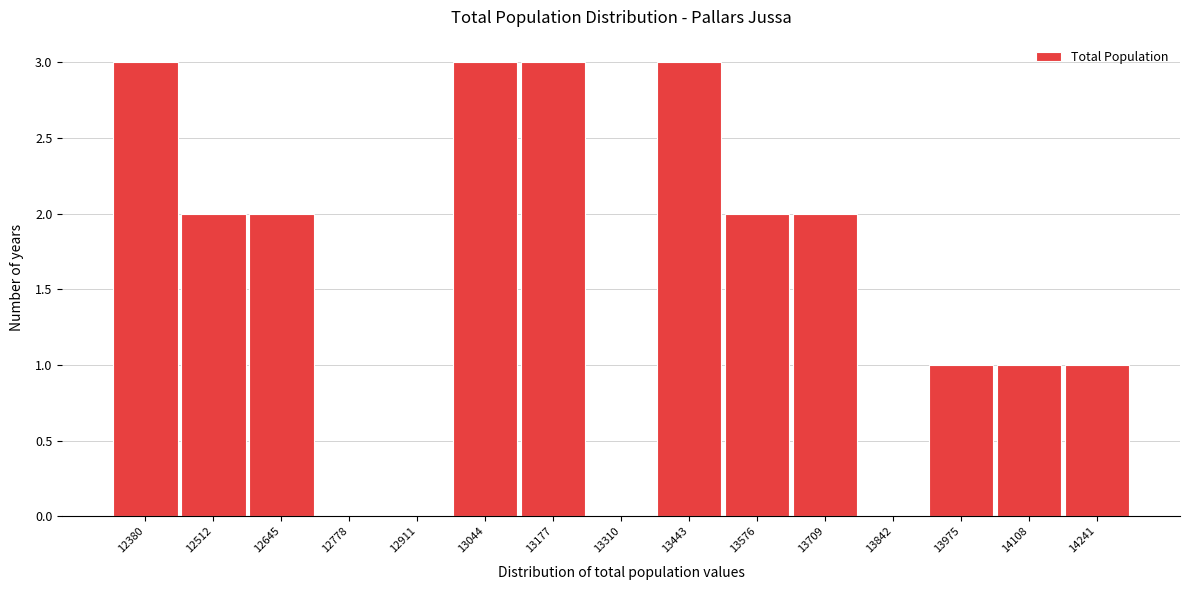

Reading left to right, list all the values displayed in this chart.

12380=3	12512=2	12645=2	12778=0	12911=0	13044=3	13177=3	13310=0	13443=3	13576=2	13709=2	13842=0	13975=1	14108=1	14241=1